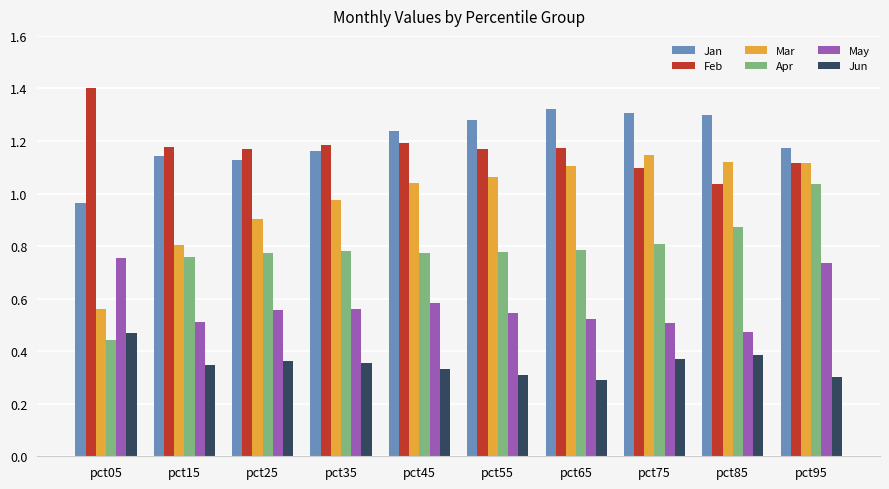

List the series in order of their peak value, lowest first.

Jun, May, Apr, Mar, Jan, Feb